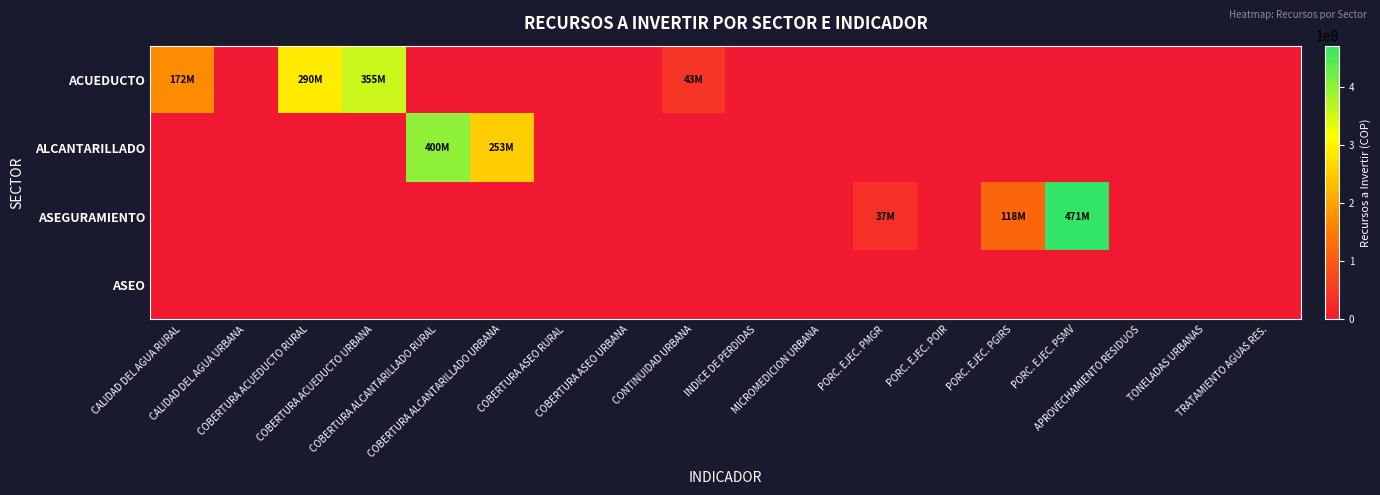

Reading right to left, what are all the values shown in this chart?

ACUEDUCTO: TRATAMIENTO AGUAS RES.=0	TONELADAS URBANAS=0	APROVECHAMIENTO RESIDUOS=0	PORC. EJEC. PSMV=0	PORC. EJEC. PGIRS=0	PORC. EJEC. POIR=0	PORC. EJEC. PMGR=0	MICROMEDICION URBANA=0	INDICE DE PERDIDAS=0	CONTINUIDAD URBANA=43000000	COBERTURA ASEO URBANA=0	COBERTURA ASEO RURAL=0	COBERTURA ALCANTARILLADO URBANA=0	COBERTURA ALCANTARILLADO RURAL=0	COBERTURA ACUEDUCTO URBANA=355000000	COBERTURA ACUEDUCTO RURAL=290000000	CALIDAD DEL AGUA URBANA=0	CALIDAD DEL AGUA RURAL=172000000
ALCANTARILLADO: TRATAMIENTO AGUAS RES.=0	TONELADAS URBANAS=0	APROVECHAMIENTO RESIDUOS=0	PORC. EJEC. PSMV=0	PORC. EJEC. PGIRS=0	PORC. EJEC. POIR=0	PORC. EJEC. PMGR=0	MICROMEDICION URBANA=0	INDICE DE PERDIDAS=0	CONTINUIDAD URBANA=0	COBERTURA ASEO URBANA=0	COBERTURA ASEO RURAL=0	COBERTURA ALCANTARILLADO URBANA=253000000	COBERTURA ALCANTARILLADO RURAL=400000000	COBERTURA ACUEDUCTO URBANA=0	COBERTURA ACUEDUCTO RURAL=0	CALIDAD DEL AGUA URBANA=0	CALIDAD DEL AGUA RURAL=0
ASEGURAMIENTO: TRATAMIENTO AGUAS RES.=0	TONELADAS URBANAS=0	APROVECHAMIENTO RESIDUOS=0	PORC. EJEC. PSMV=471000000	PORC. EJEC. PGIRS=118000000	PORC. EJEC. POIR=0	PORC. EJEC. PMGR=37000000	MICROMEDICION URBANA=0	INDICE DE PERDIDAS=0	CONTINUIDAD URBANA=0	COBERTURA ASEO URBANA=0	COBERTURA ASEO RURAL=0	COBERTURA ALCANTARILLADO URBANA=0	COBERTURA ALCANTARILLADO RURAL=0	COBERTURA ACUEDUCTO URBANA=0	COBERTURA ACUEDUCTO RURAL=0	CALIDAD DEL AGUA URBANA=0	CALIDAD DEL AGUA RURAL=0
ASEO: TRATAMIENTO AGUAS RES.=0	TONELADAS URBANAS=0	APROVECHAMIENTO RESIDUOS=0	PORC. EJEC. PSMV=0	PORC. EJEC. PGIRS=0	PORC. EJEC. POIR=0	PORC. EJEC. PMGR=0	MICROMEDICION URBANA=0	INDICE DE PERDIDAS=0	CONTINUIDAD URBANA=0	COBERTURA ASEO URBANA=0	COBERTURA ASEO RURAL=0	COBERTURA ALCANTARILLADO URBANA=0	COBERTURA ALCANTARILLADO RURAL=0	COBERTURA ACUEDUCTO URBANA=0	COBERTURA ACUEDUCTO RURAL=0	CALIDAD DEL AGUA URBANA=0	CALIDAD DEL AGUA RURAL=0